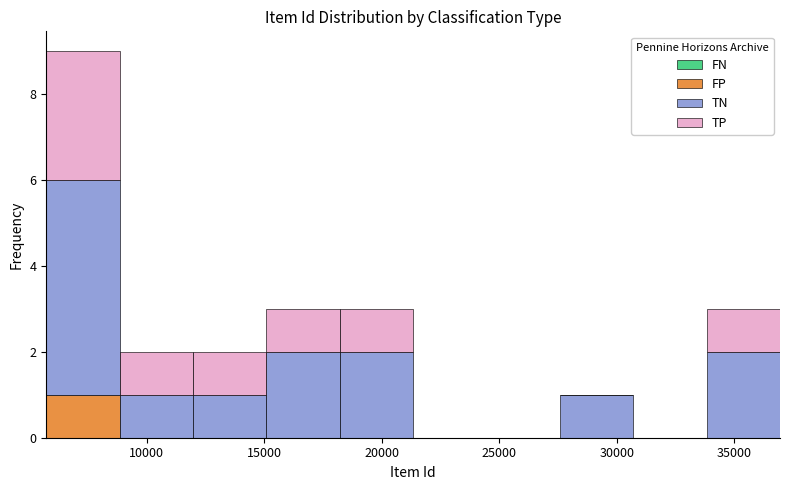

Reading left to right, list every stacked bar in this chart as the range it spans on the x-axis followed by its total height. Neither the bar edges nor the heights are printed on the chart, so give them approximately, as read against the axes.

5500 to 9000: 9
9000 to 12000: 2
12000 to 15000: 2
15000 to 18000: 3
18000 to 21500: 3
21500 to 24500: 0
24500 to 27500: 0
27500 to 30500: 1
30500 to 34000: 0
34000 to 37000: 3